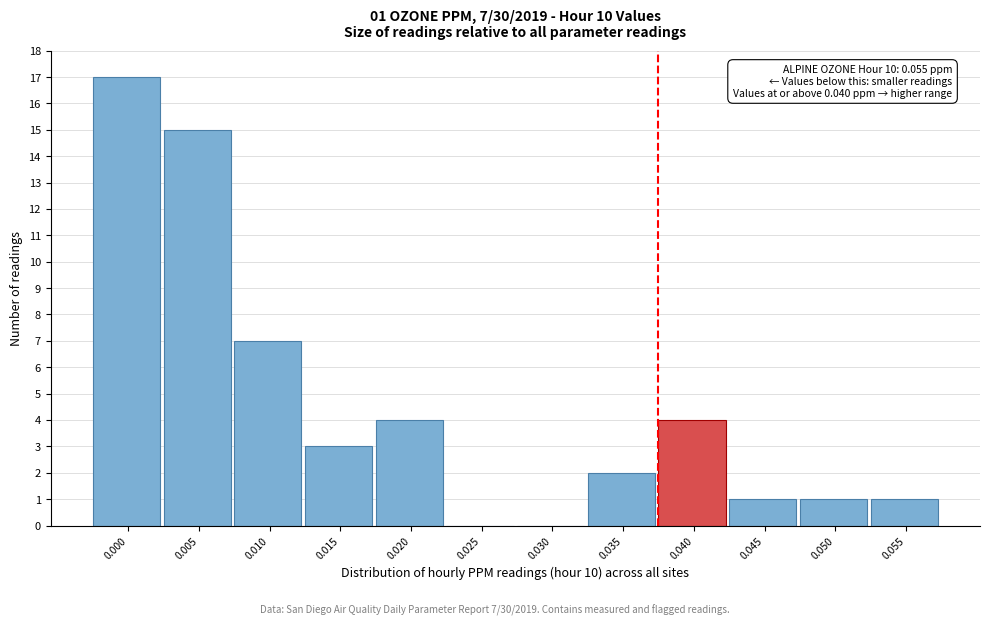

Reading right to left, transcribe all the data shown in this chart.

0.055=1	0.050=1	0.045=1	0.040=4	0.035=2	0.030=0	0.025=0	0.020=4	0.015=3	0.010=7	0.005=15	0.000=17